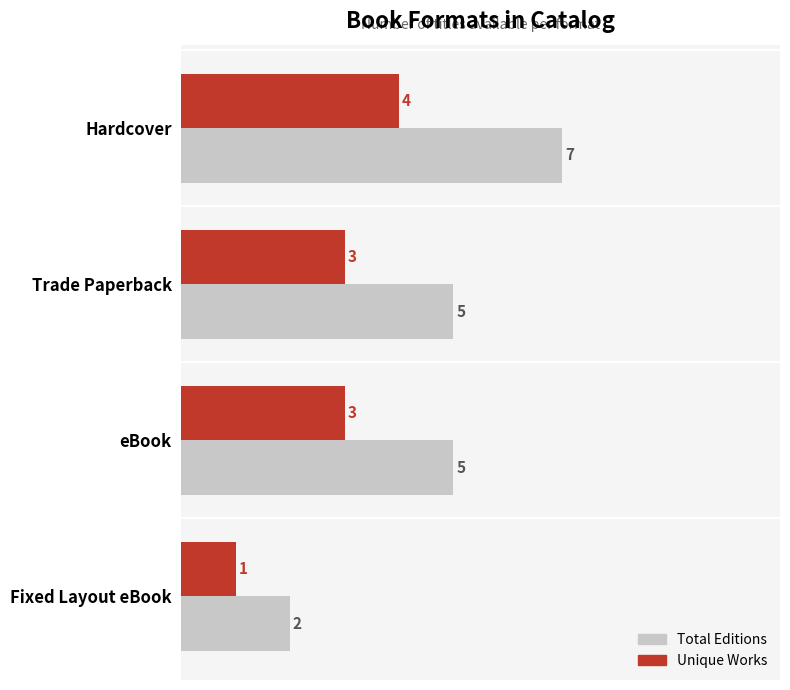

What are all the series names shown in the legend?

Total Editions, Unique Works